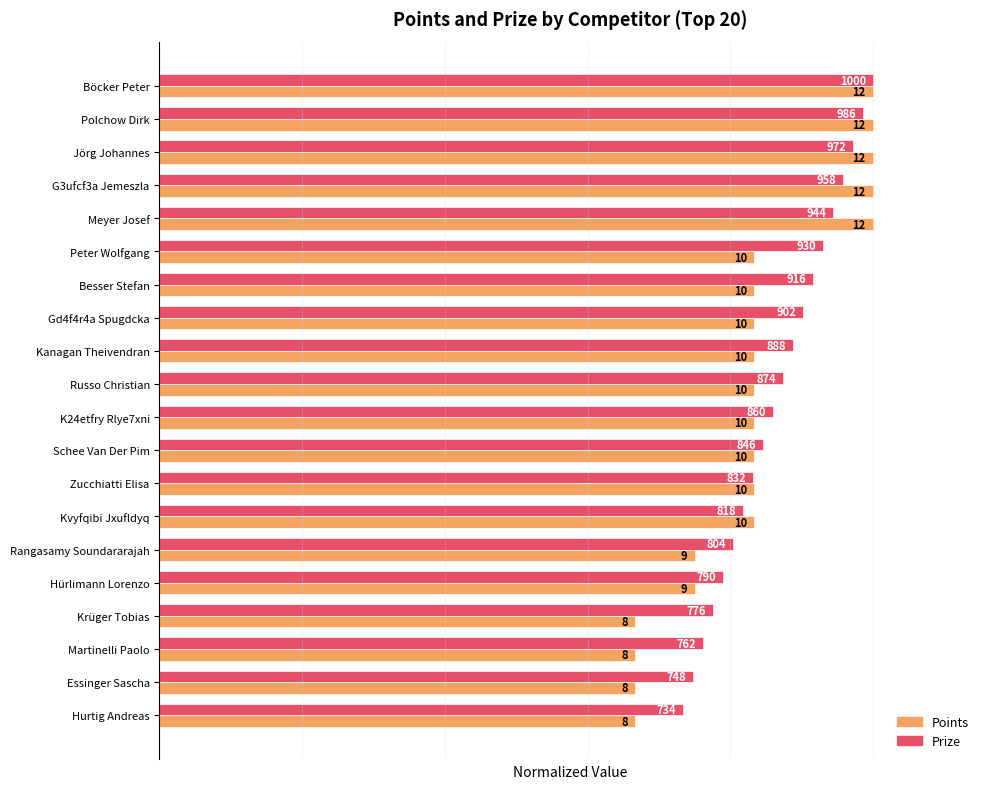

What are all the series names shown in the legend?

Points, Prize